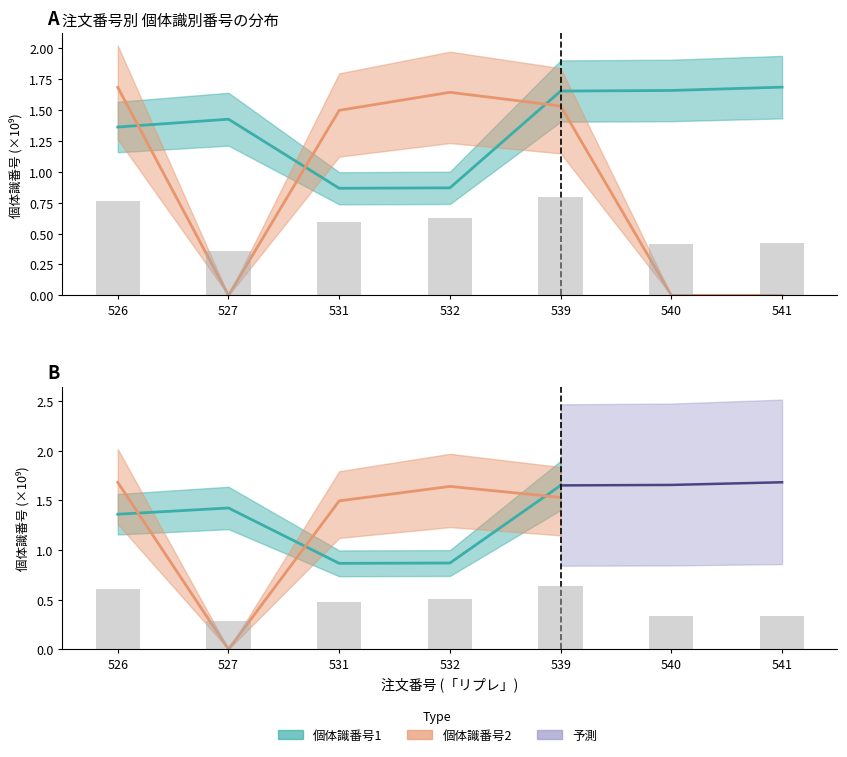

How many values in 個体識番号2 are above zero?

4